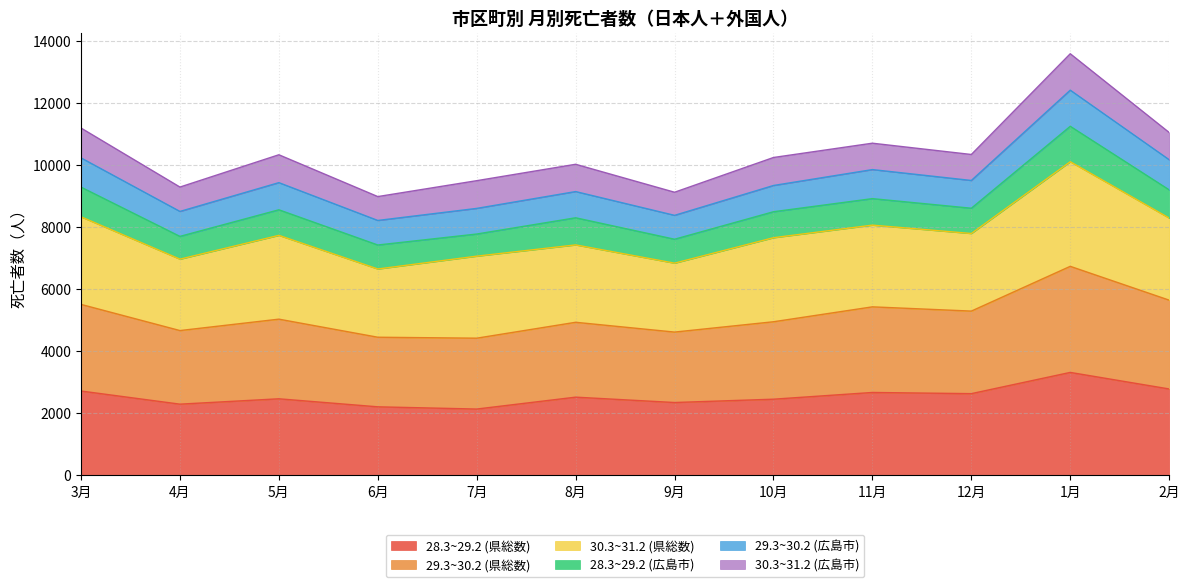

The 28.3~29.2 (県総数) series shows 3318 at 1月. True or false?

True